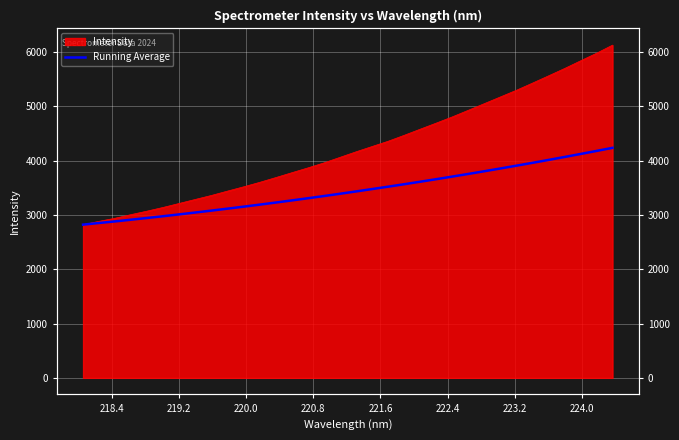

What is the minimum value shown in the chart?

2820.3